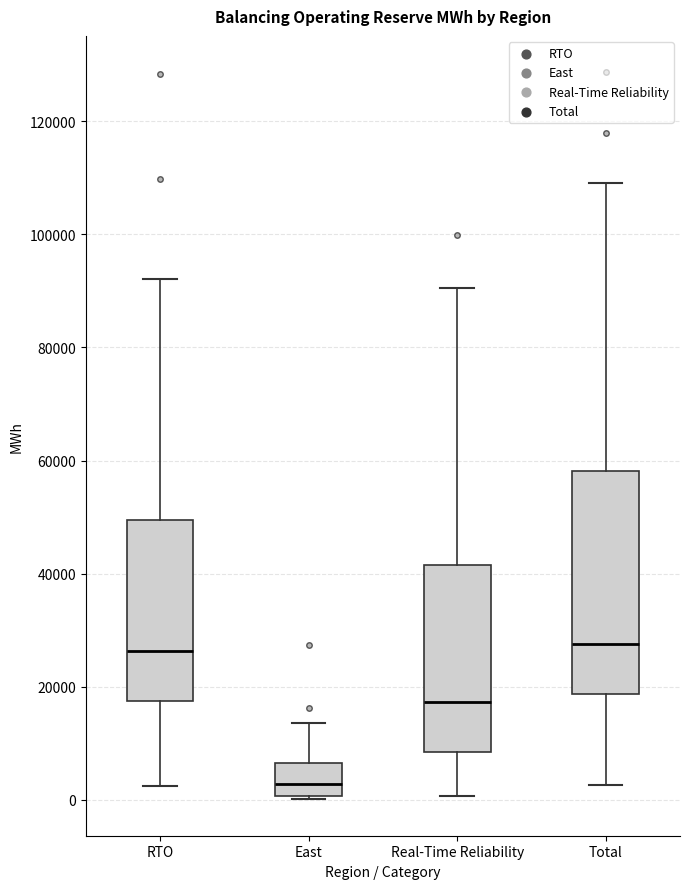

Comparing the boxes themselves (not the whiskers), which one is the tallest?

Total